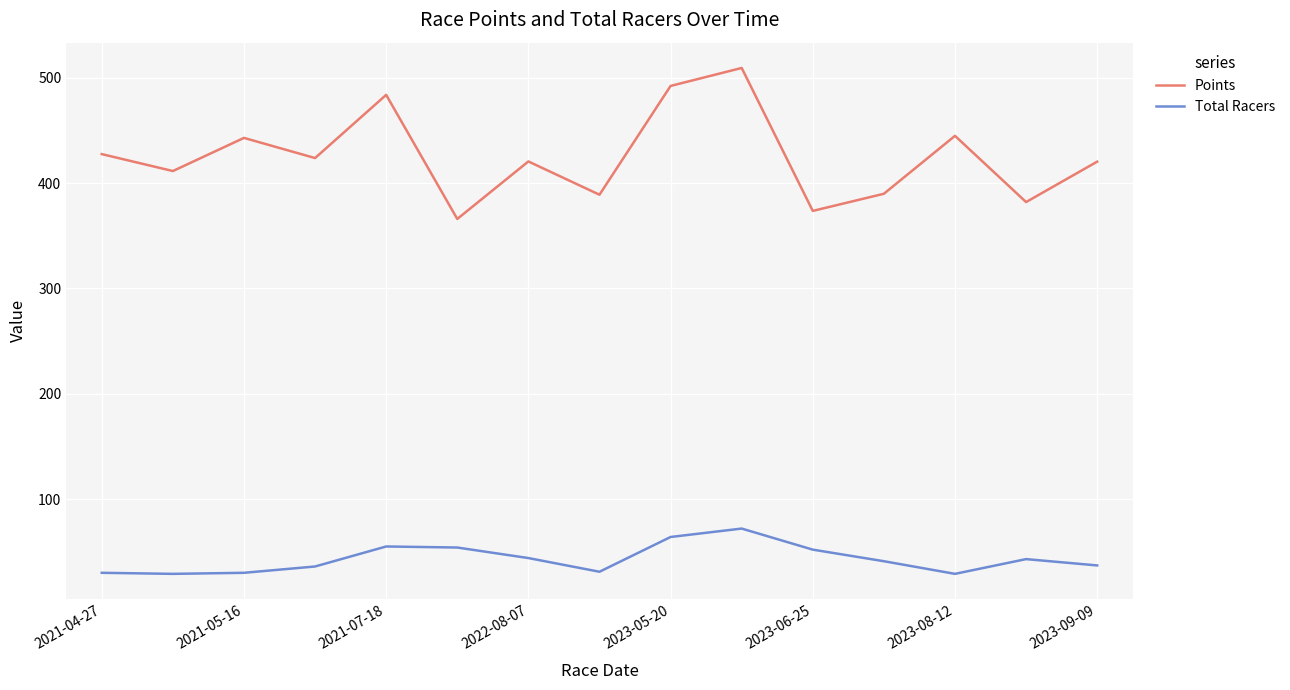

List the series in order of their peak value, lowest first.

Total Racers, Points